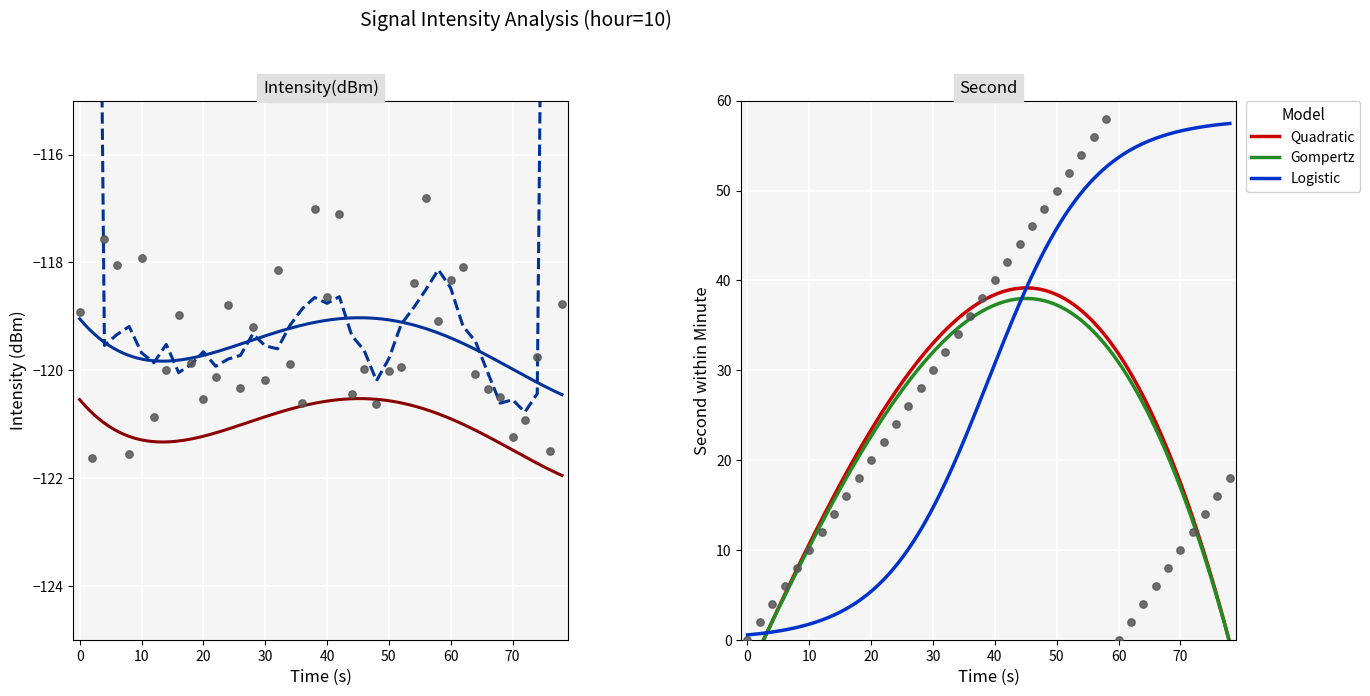

Which series reaches the maximum Y coordinate?

second